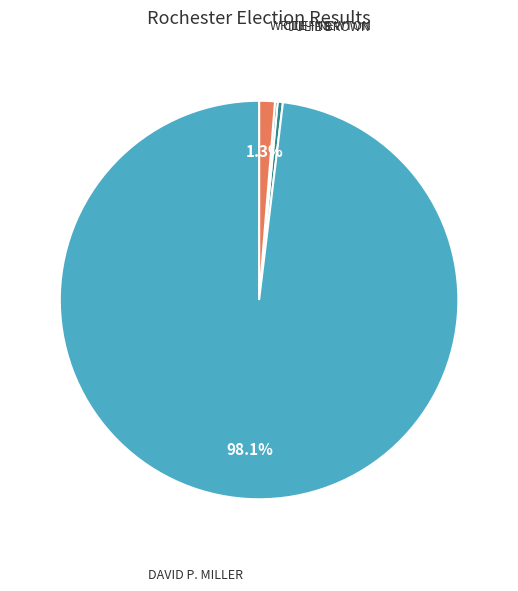

Count the number of slices in the pie.

4